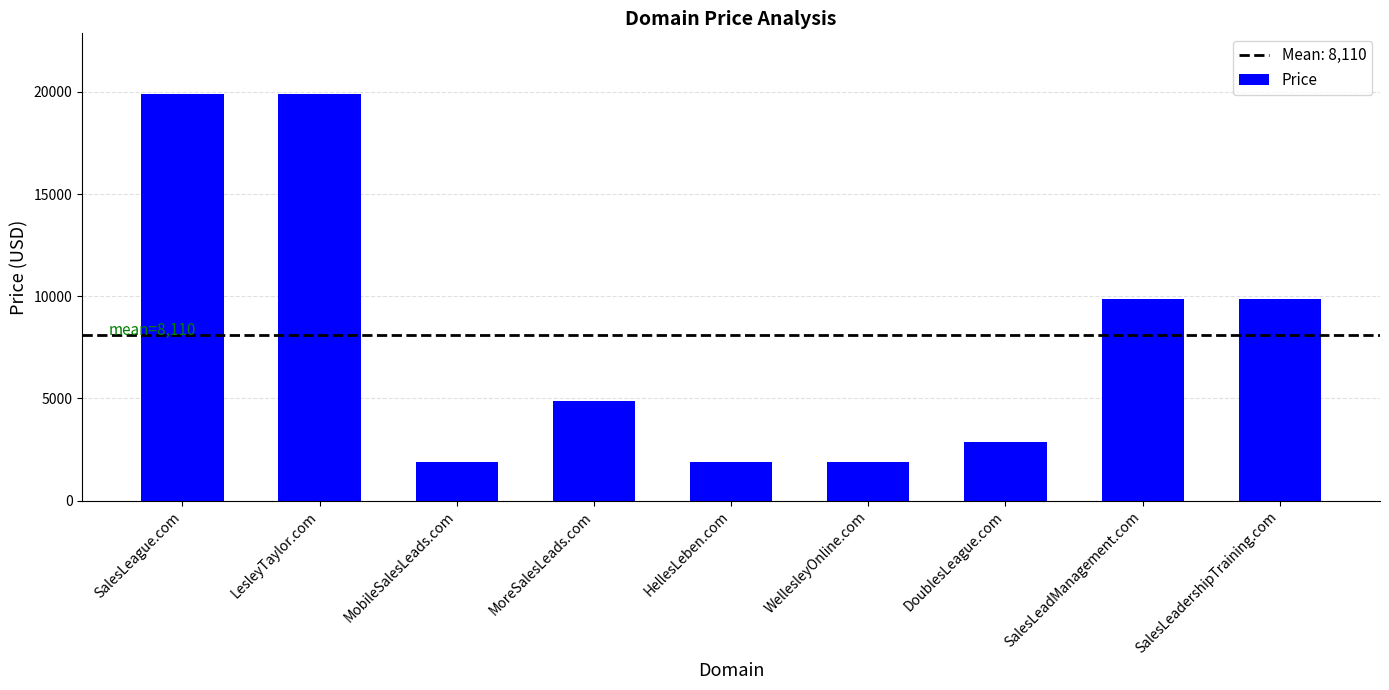

Does the chart contain stacked bars?

No